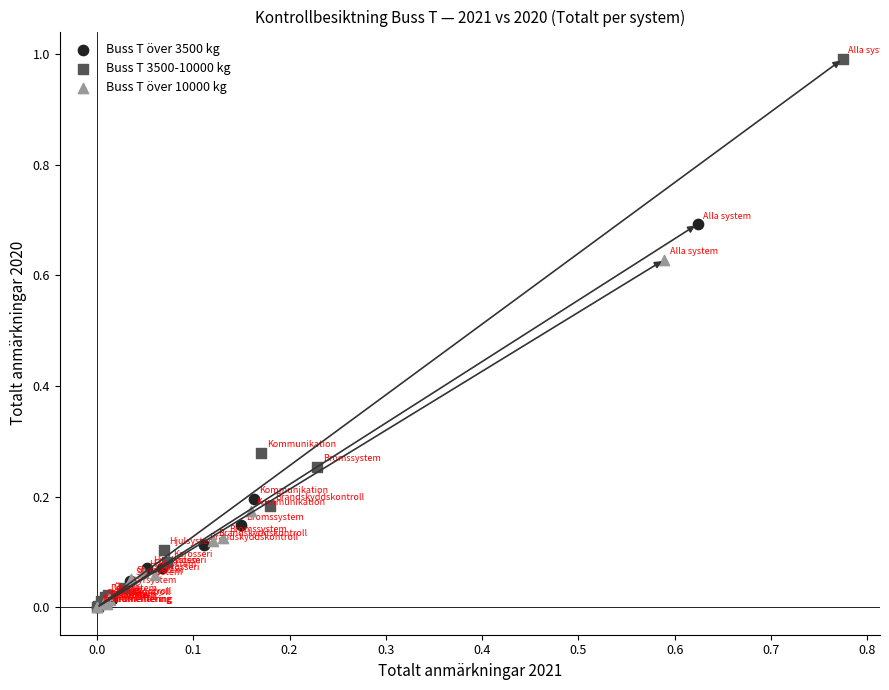

Which series has the widest spread of Y values?

Buss T 3500-10000 kg